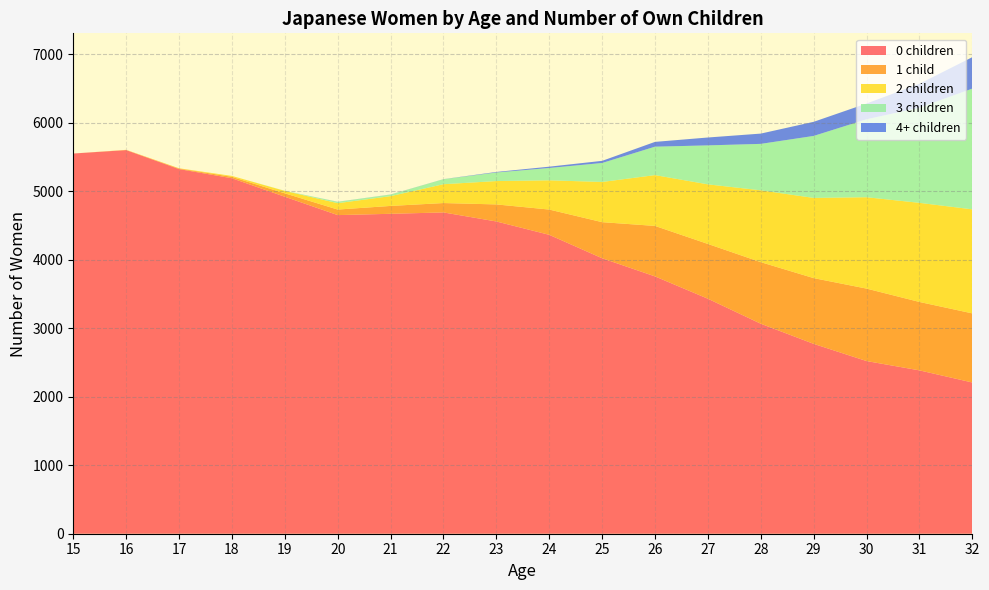

Reading right to left, what are all the values shown in this chart?

0 children: 2208	2385	2521	2772	3066	3431	3757	4022	4364	4559	4691	4671	4652	4920	5190	5324	5601	5551
1 child: 1009	999	1058	960	899	800	737	527	369	249	137	115	81	50	21	8	2	0
2 children: 1519	1447	1334	1171	1049	870	742	587	427	341	275	143	93	35	13	4	2	0
3 children: 1763	1390	1138	905	678	569	415	277	180	125	73	23	20	2	0	0	0	0
4+ children: 459	348	230	206	150	115	70	31	19	8	1	1	1	0	0	0	0	0